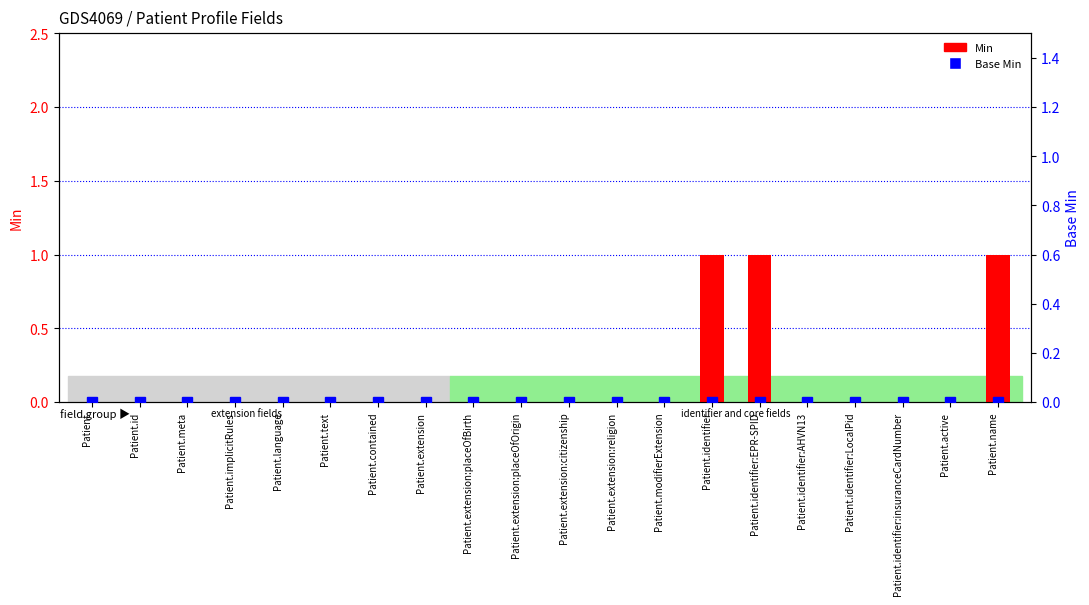

Rank the categories by Min value from lowest to highest.

Patient, Patient.id, Patient.meta, Patient.implicitRules, Patient.language, Patient.text, Patient.contained, Patient.extension, Patient.extension:placeOfBirth, Patient.extension:placeOfOrigin, Patient.extension:citizenship, Patient.extension:religion, Patient.modifierExtension, Patient.identifier:AHVN13, Patient.identifier:LocalPid, Patient.identifier:insuranceCardNumber, Patient.active, Patient.identifier, Patient.identifier:EPR-SPID, Patient.name